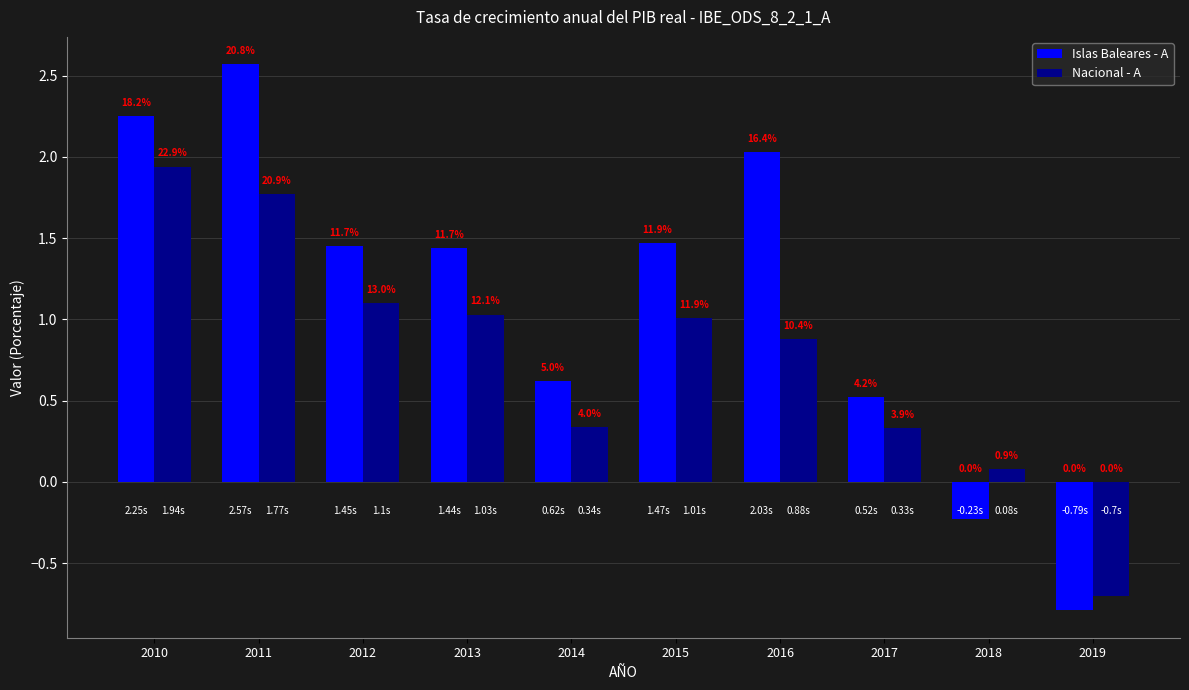

What are all the series names shown in the legend?

Islas Baleares - A, Nacional - A